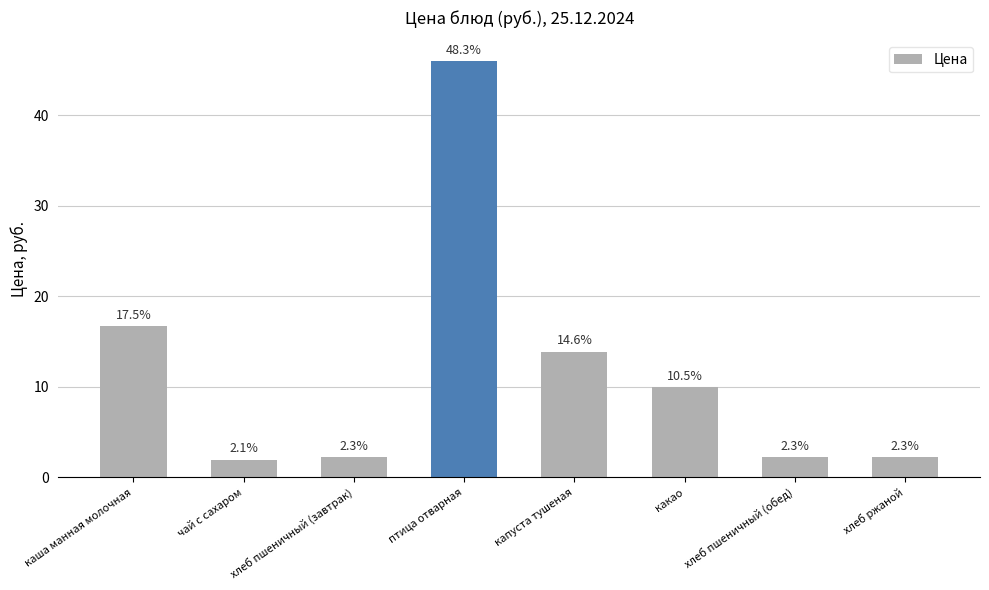

How many bars are there in total?

8